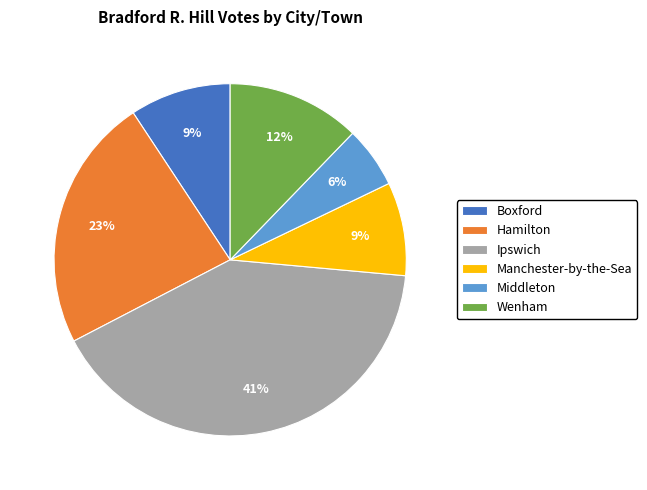

How many slices are in this pie chart?

6